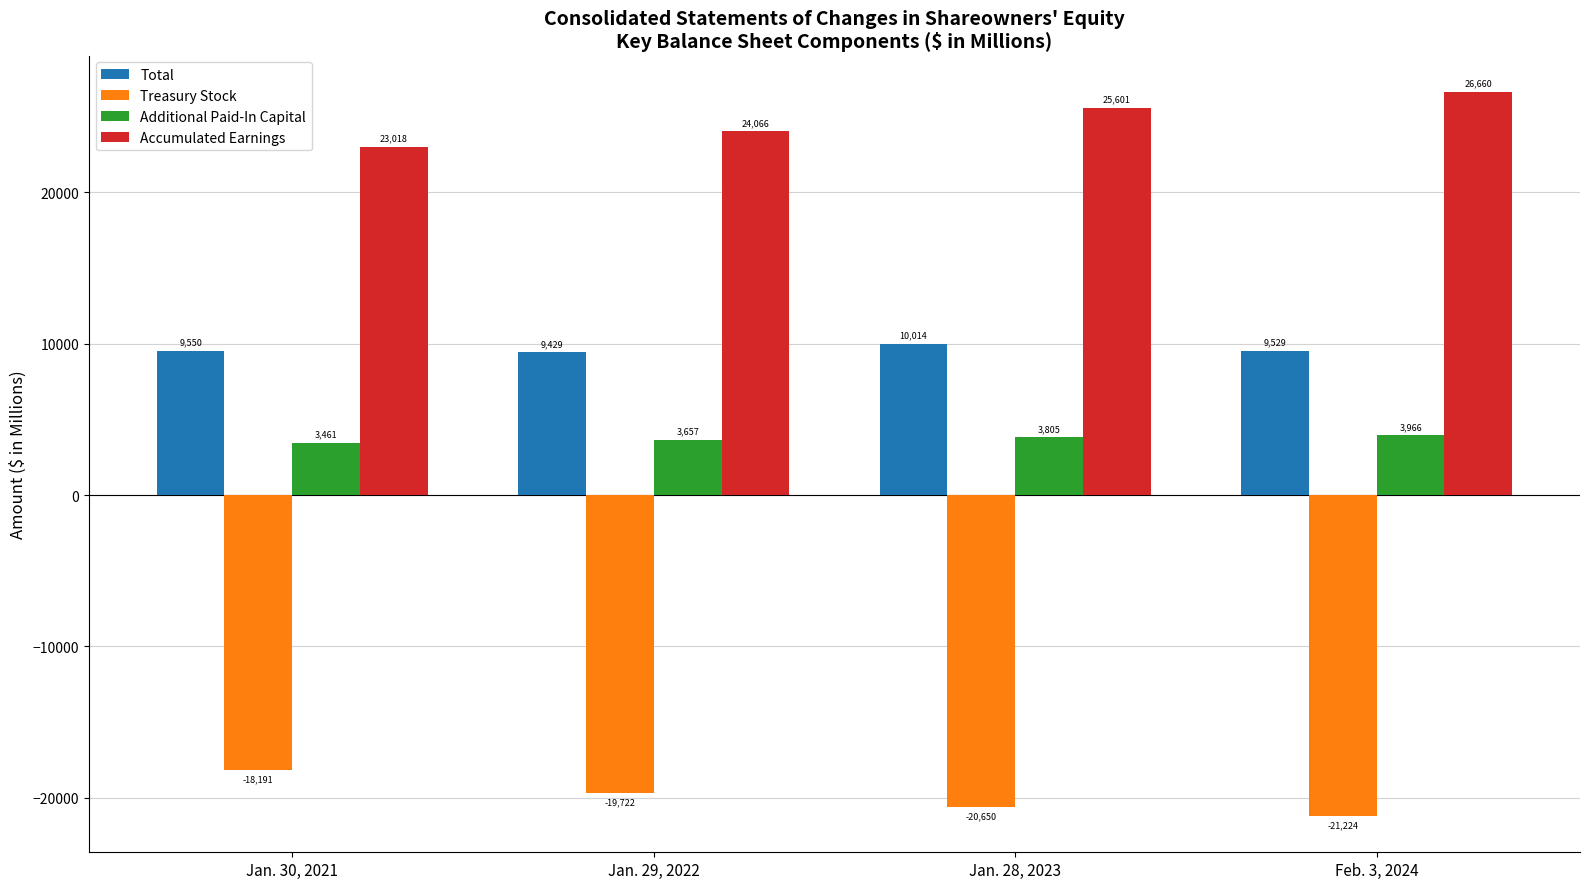

List the labels in order of Additional Paid-In Capital value, largest first.

Feb. 3, 2024, Jan. 28, 2023, Jan. 29, 2022, Jan. 30, 2021